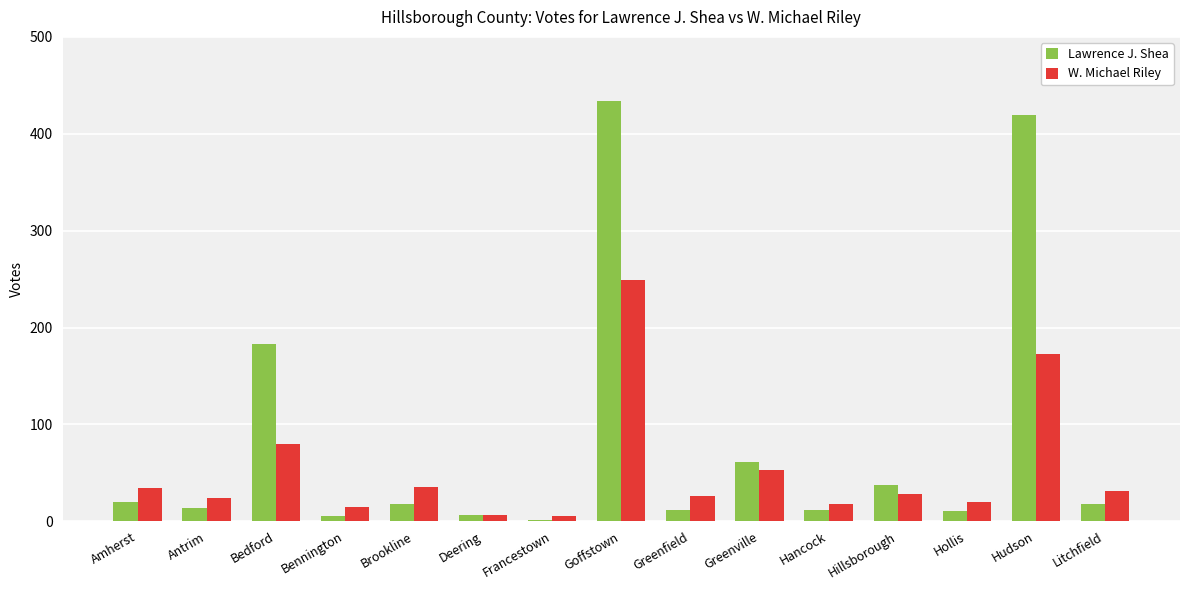

At which label is Lawrence J. Shea closest to 217?

Bedford